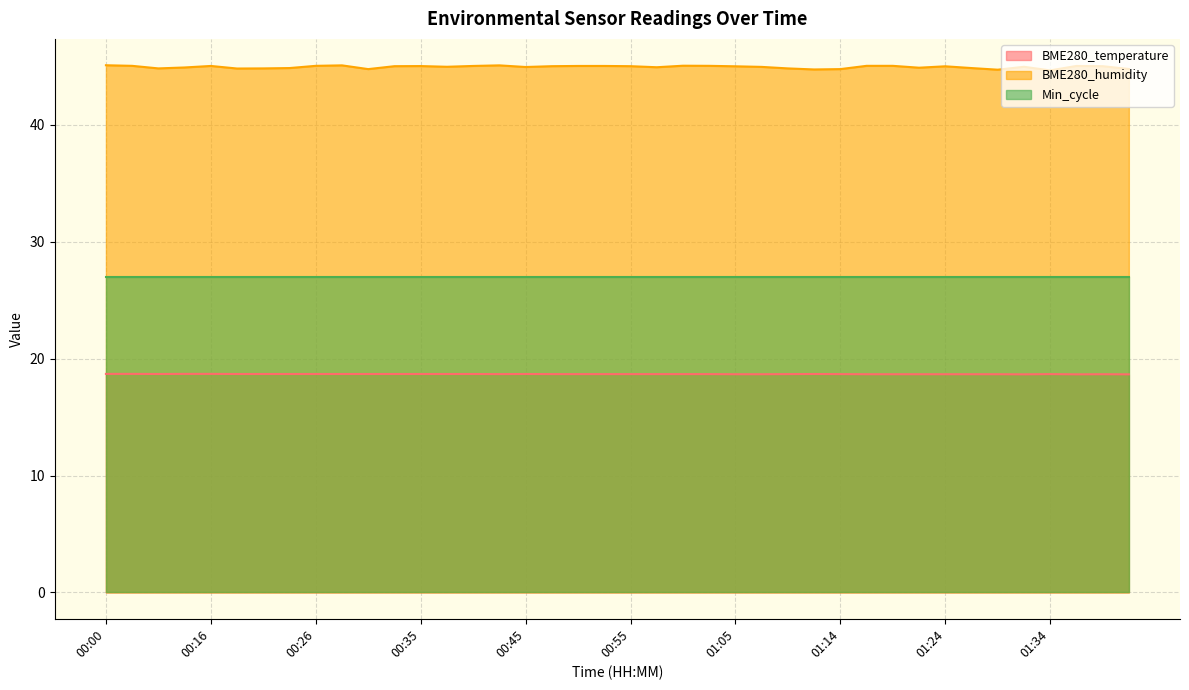

How many lines are shown in the chart?

3